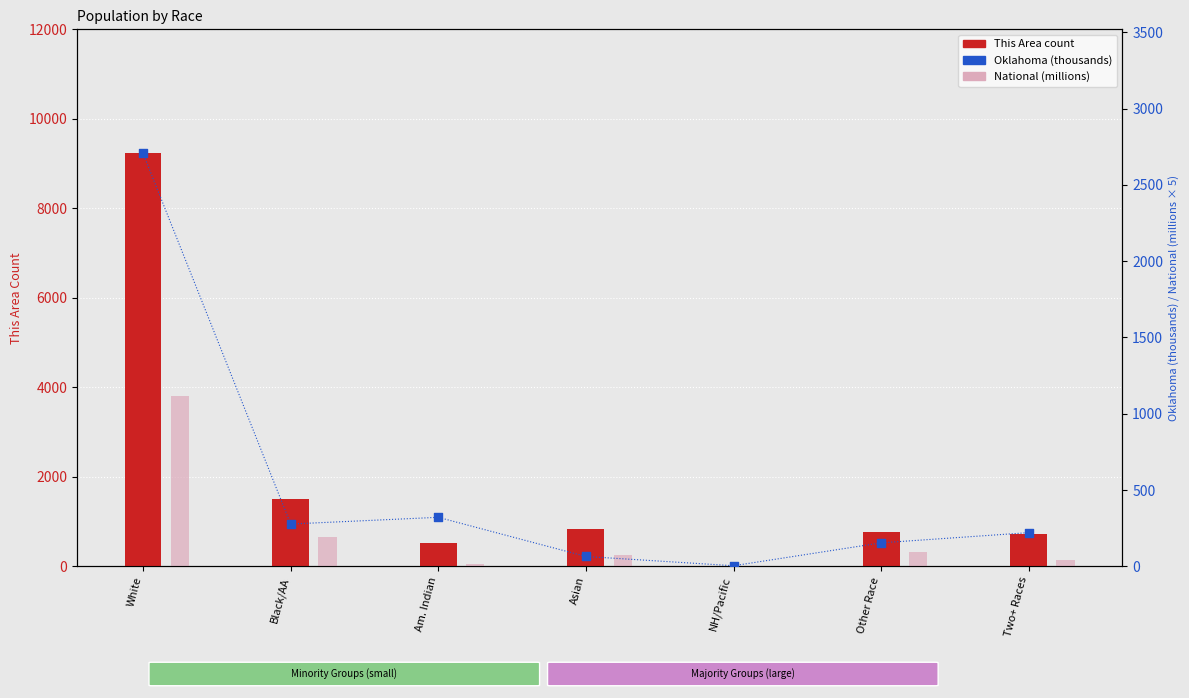

Which series reaches the minimum Y coordinate?

National (millions)